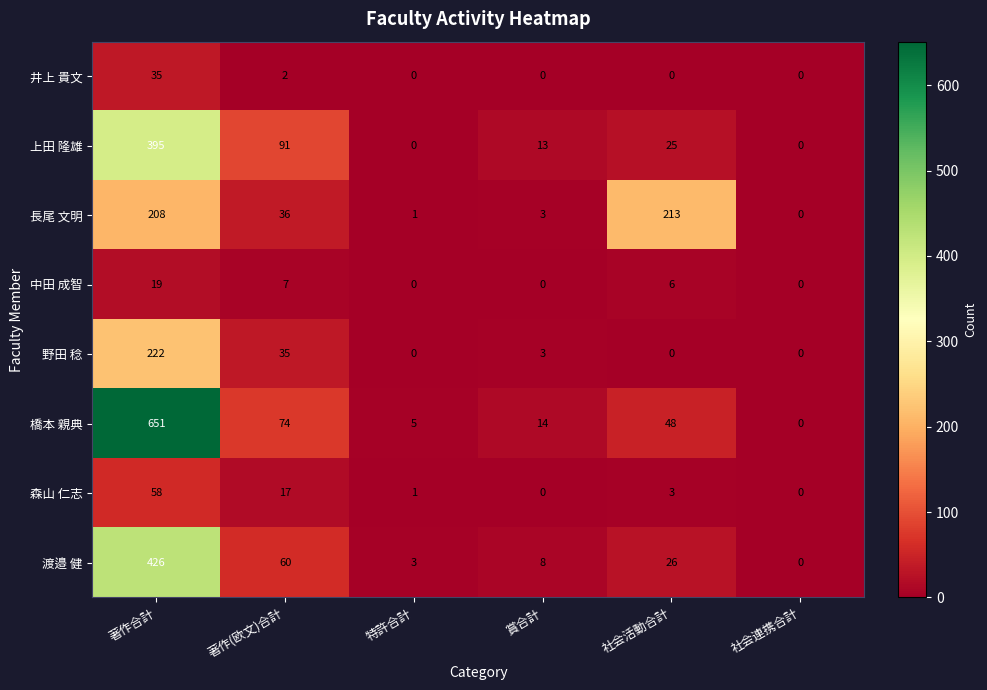

At which label does 森山 仁志 first exceed 3?

著作合計